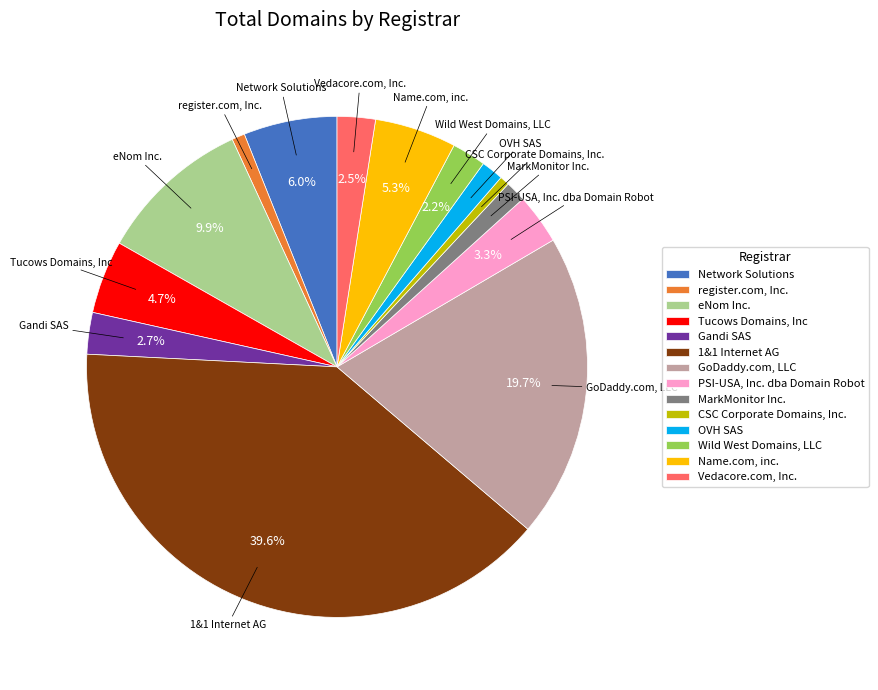

Between 1&1 Internet AG and Tucows Domains, Inc, which is larger?

1&1 Internet AG